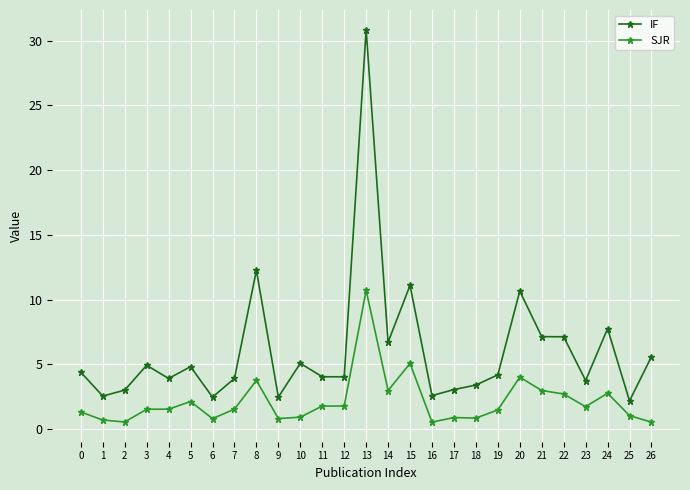

What is the value of the SJR point at the 8th from the left?

1.5